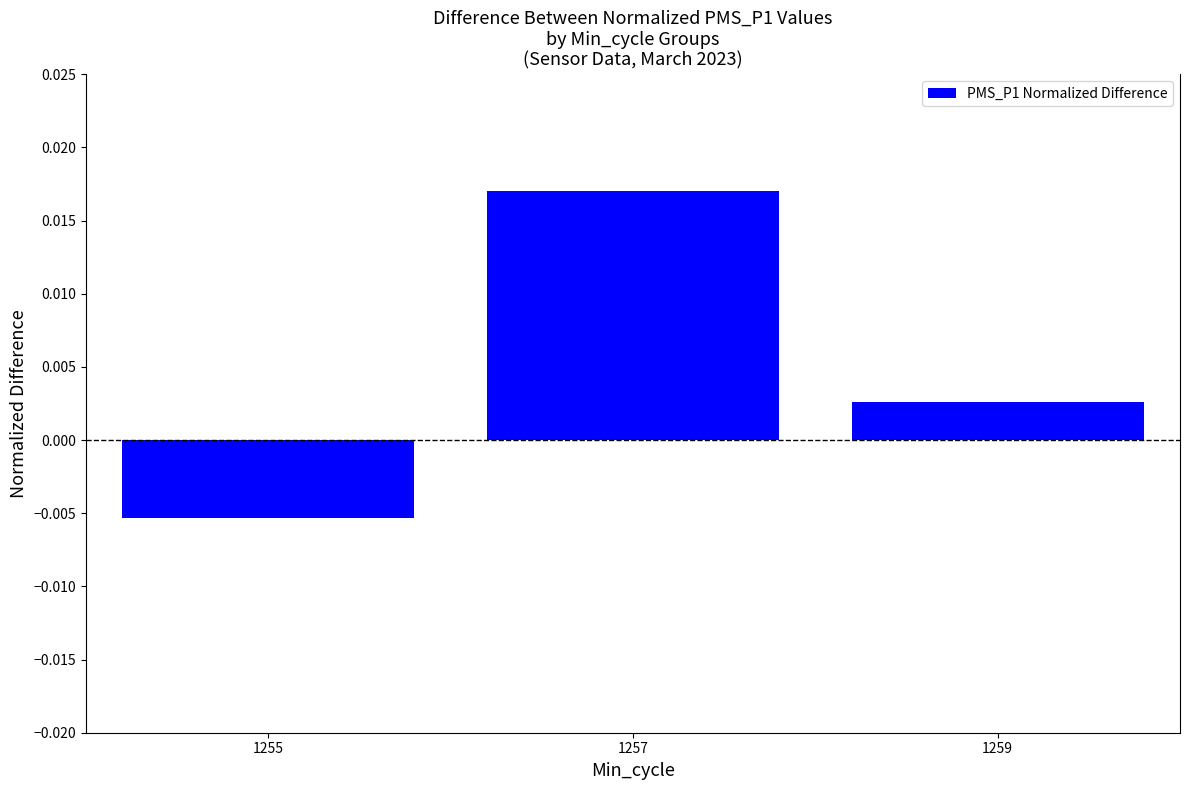

Rank the categories by value from highest to lowest.

1257, 1259, 1255